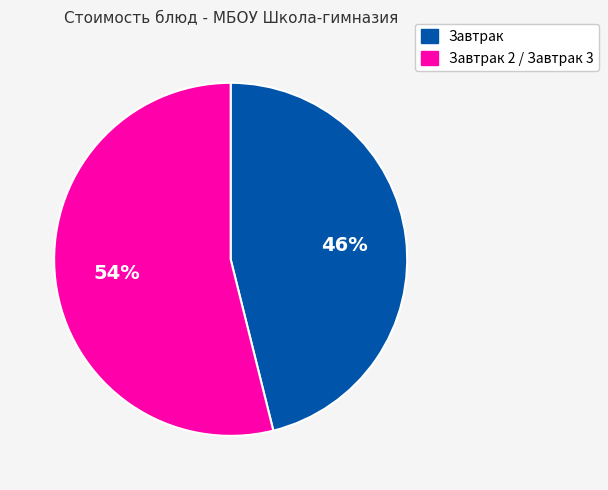

Which slice is the smallest?

Завтрак